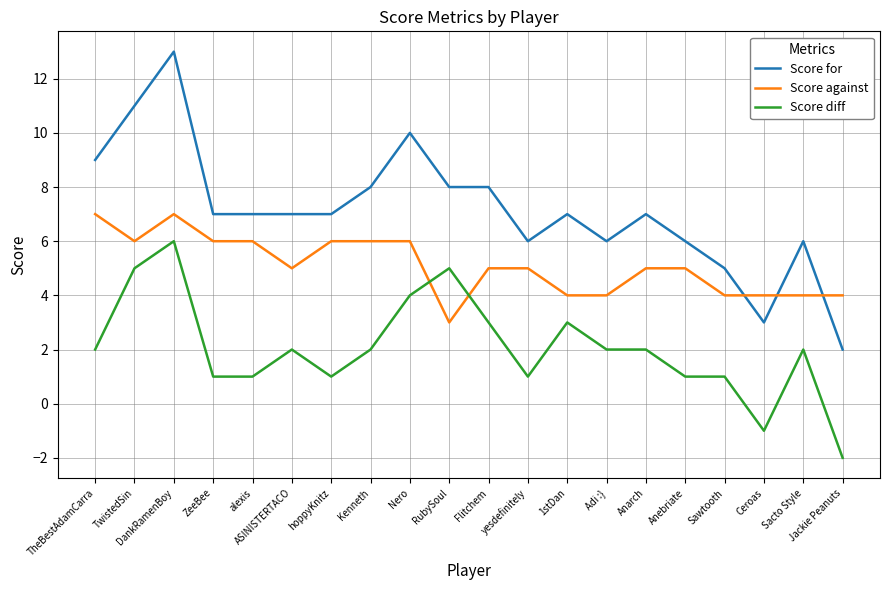

What is the greatest value displayed?

13